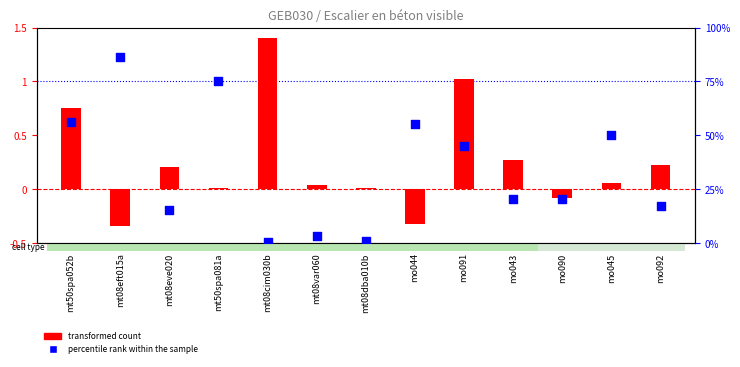

Which series reaches the minimum Y coordinate?

transformed count